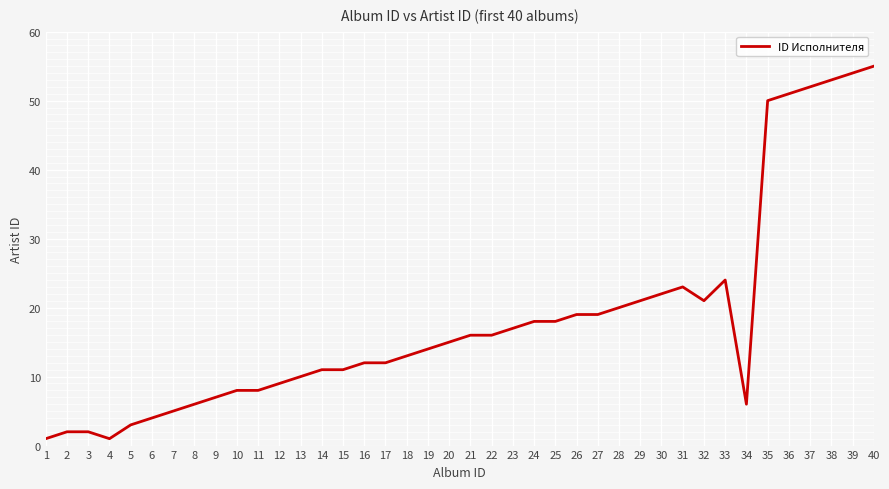

Is it true that the value at 39 is 71?

False